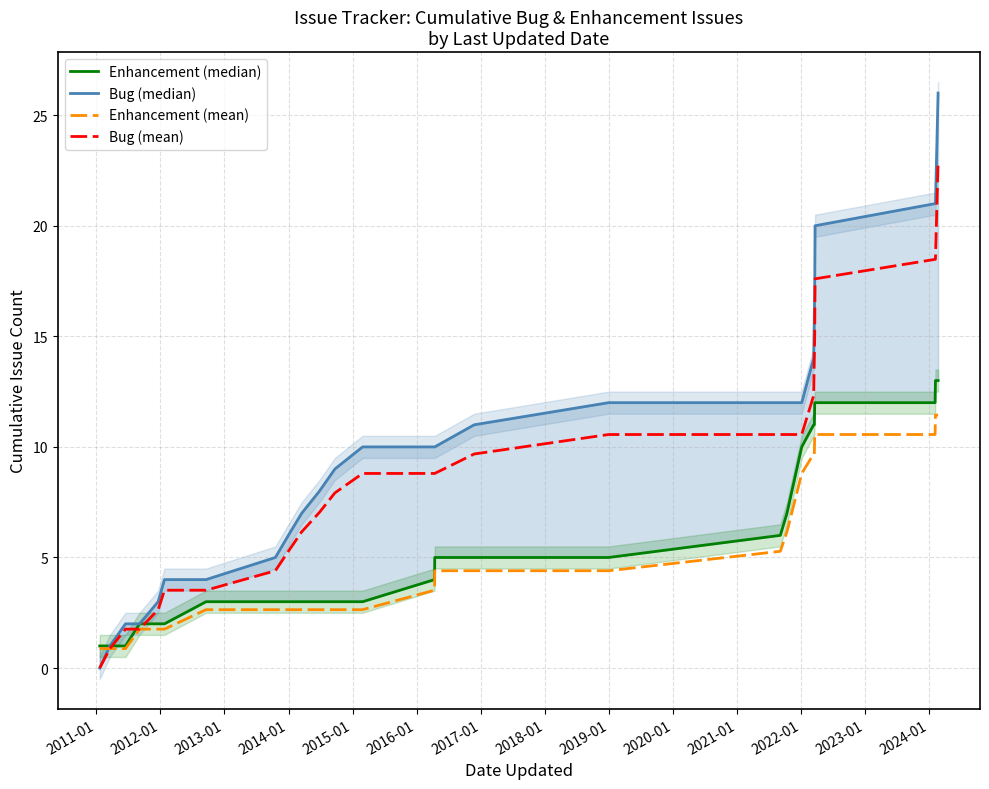

Rank the series by their maximum value, from lowest to highest.

Enhancement (mean), Enhancement (median), Bug (mean), Bug (median)